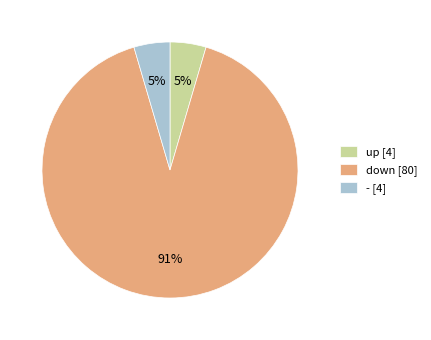

Do down [80] and - [4] together represent more than half of the pie?

Yes